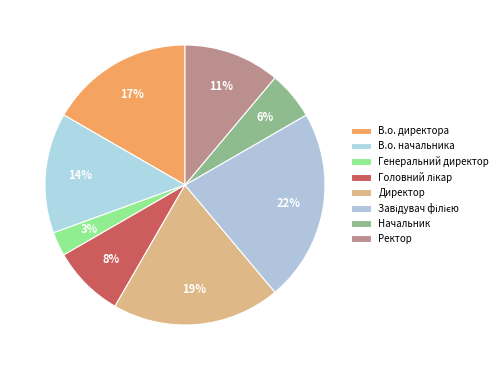

Does any single category account for the majority?

No